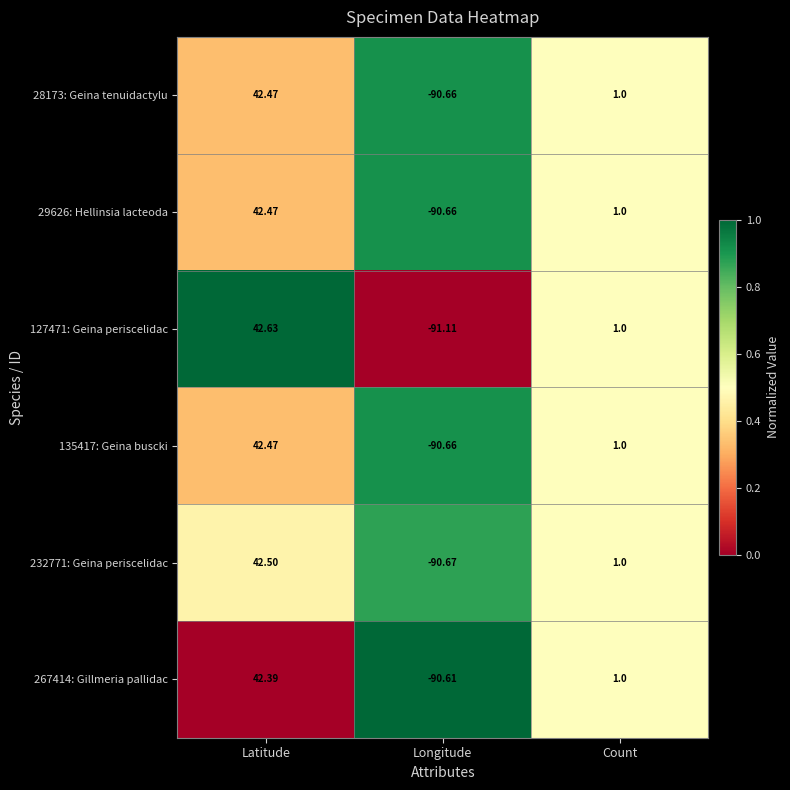

Where is 127471: Geina periscelidac nearest to the value -24?

Count